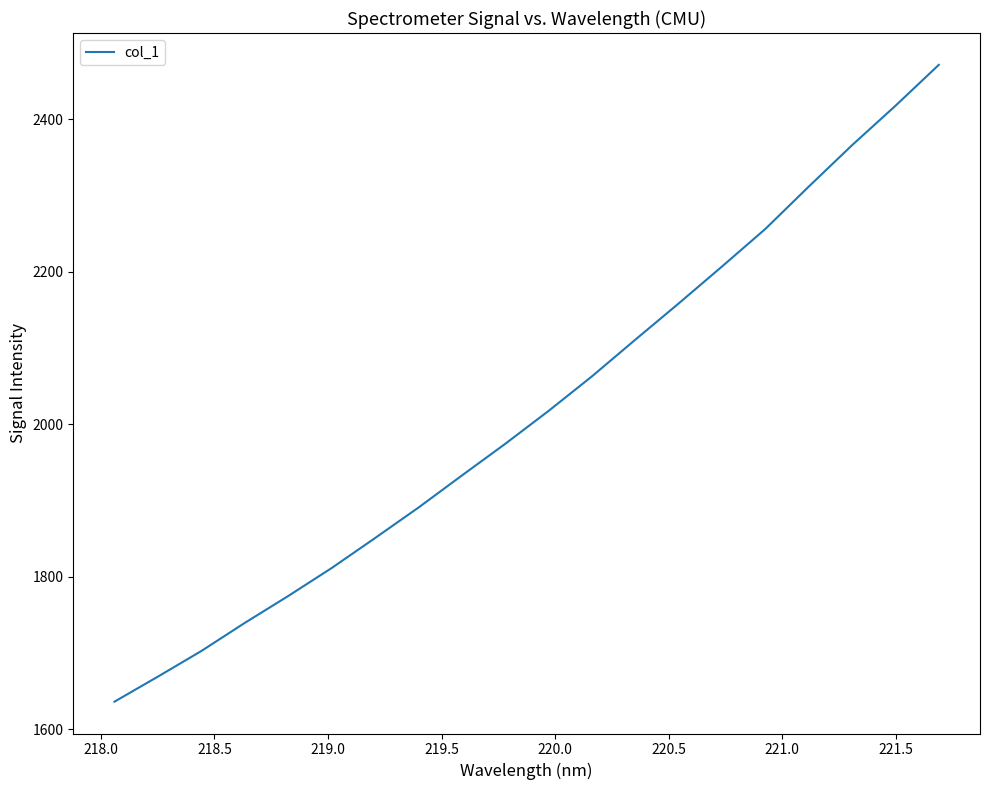

What is the maximum value shown in the chart?

2471.2